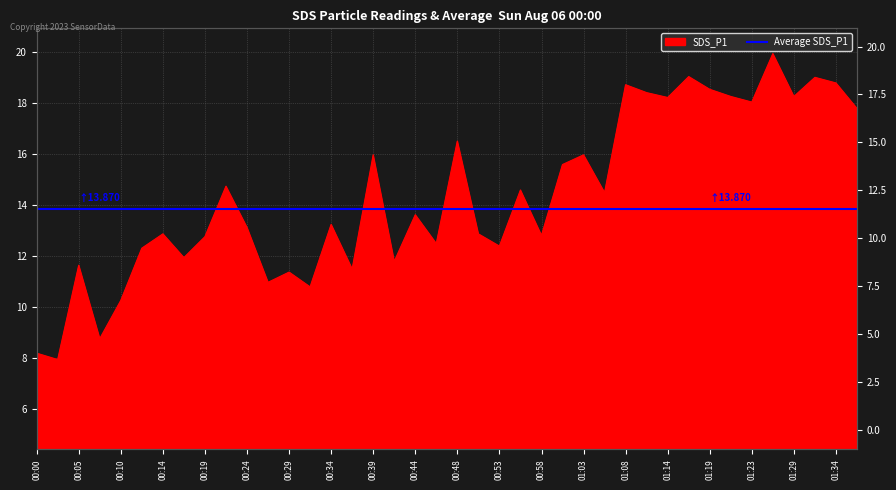

How many data points are above 13?

22